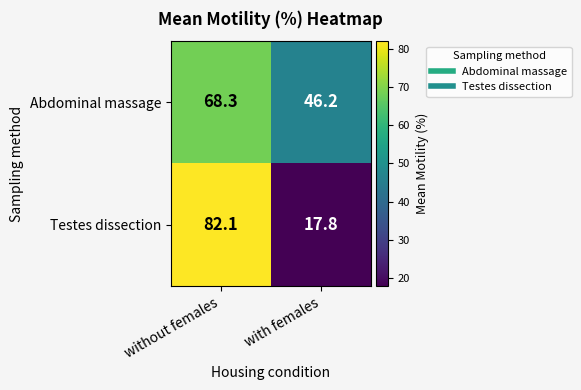

Which series has the widest spread of values?

Testes dissection